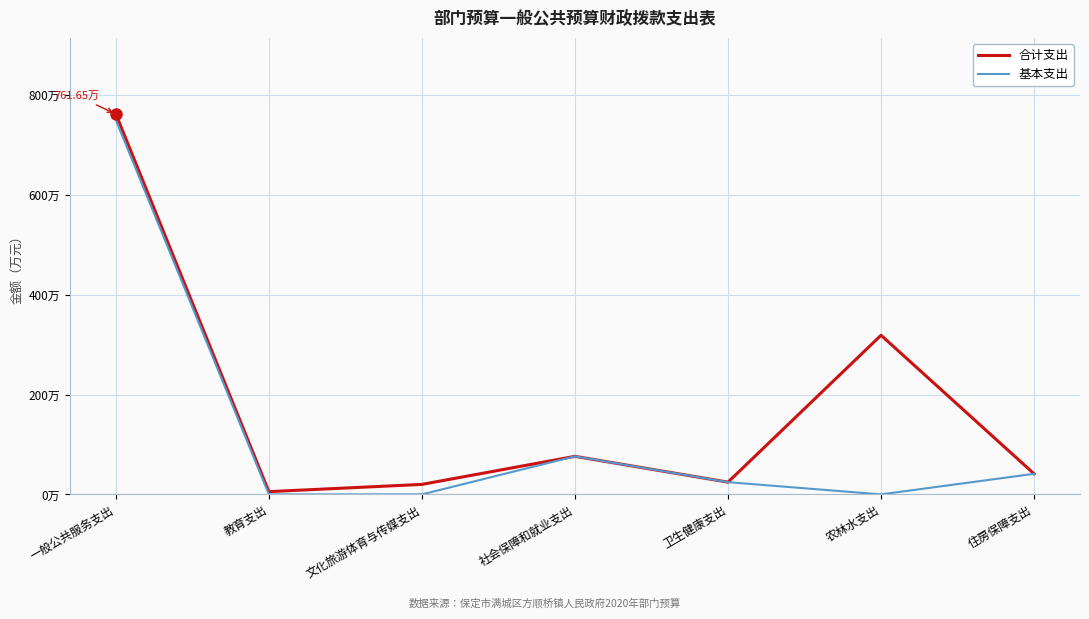

What is the total value across all series at 教育支出?

5.5